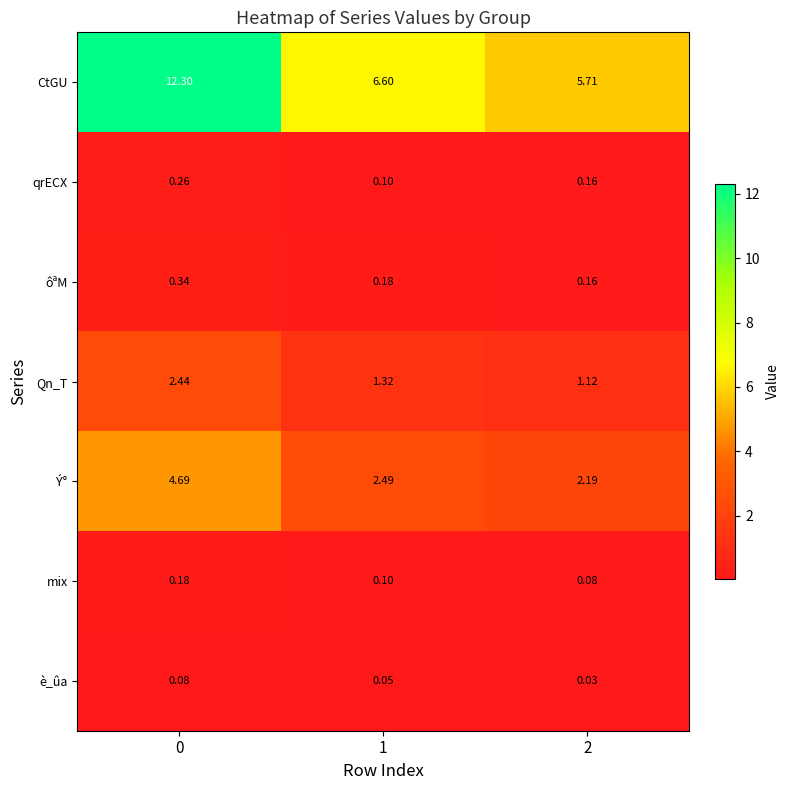

Is the value of Qn_T at 2 greater than the value of qrECX at 2?

Yes